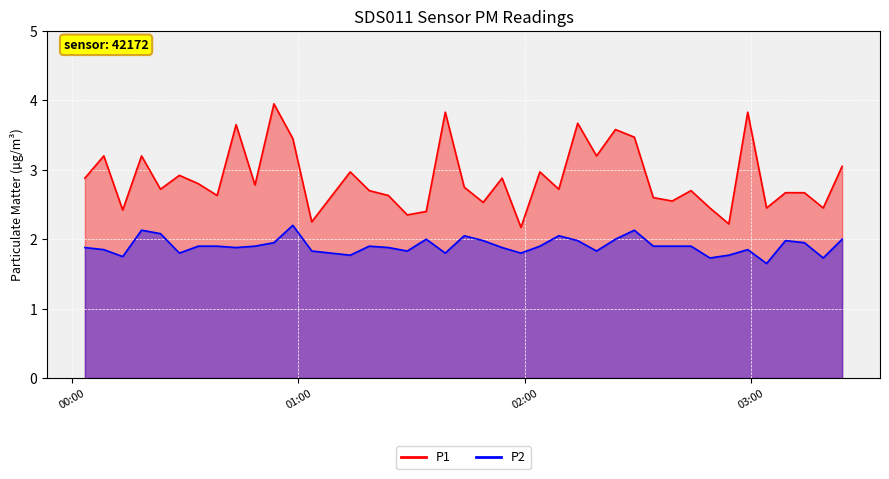

Reading left to right, extract all data points from this chart.

P1: 2023-05-14T00:03:20=2.9	2023-05-14T00:08:21=3.2	2023-05-14T00:13:22=2.4	2023-05-14T00:18:22=3.2	2023-05-14T00:23:23=2.7	2023-05-14T00:28:24=2.9	2023-05-14T00:33:25=2.8	2023-05-14T00:38:25=2.6	2023-05-14T00:43:27=3.6	2023-05-14T00:48:28=2.8	2023-05-14T00:53:29=4.0	2023-05-14T00:58:30=3.5	2023-05-14T01:03:31=2.2	2023-05-14T01:13:44=3.0	2023-05-14T01:18:47=2.7	2023-05-14T01:23:51=2.6	2023-05-14T01:28:52=2.4	2023-05-14T01:33:54=2.4	2023-05-14T01:38:57=3.8	2023-05-14T01:43:59=2.8	2023-05-14T01:49:00=2.5	2023-05-14T01:54:01=2.9	2023-05-14T01:59:02=2.2	2023-05-14T02:04:03=3.0	2023-05-14T02:09:04=2.7	2023-05-14T02:14:05=3.7	2023-05-14T02:19:05=3.2	2023-05-14T02:24:06=3.6	2023-05-14T02:29:07=3.5	2023-05-14T02:34:08=2.6	2023-05-14T02:39:09=2.5	2023-05-14T02:44:09=2.7	2023-05-14T02:49:10=2.5	2023-05-14T02:54:11=2.2	2023-05-14T02:59:12=3.8	2023-05-14T03:04:12=2.5	2023-05-14T03:09:13=2.7	2023-05-14T03:14:14=2.7	2023-05-14T03:19:14=2.5	2023-05-14T03:24:15=3.0
P2: 2023-05-14T00:03:20=1.9	2023-05-14T00:08:21=1.9	2023-05-14T00:13:22=1.8	2023-05-14T00:18:22=2.1	2023-05-14T00:23:23=2.1	2023-05-14T00:28:24=1.8	2023-05-14T00:33:25=1.9	2023-05-14T00:38:25=1.9	2023-05-14T00:43:27=1.9	2023-05-14T00:48:28=1.9	2023-05-14T00:53:29=1.9	2023-05-14T00:58:30=2.2	2023-05-14T01:03:31=1.8	2023-05-14T01:13:44=1.8	2023-05-14T01:18:47=1.9	2023-05-14T01:23:51=1.9	2023-05-14T01:28:52=1.8	2023-05-14T01:33:54=2.0	2023-05-14T01:38:57=1.8	2023-05-14T01:43:59=2.0	2023-05-14T01:49:00=2.0	2023-05-14T01:54:01=1.9	2023-05-14T01:59:02=1.8	2023-05-14T02:04:03=1.9	2023-05-14T02:09:04=2.0	2023-05-14T02:14:05=2.0	2023-05-14T02:19:05=1.8	2023-05-14T02:24:06=2.0	2023-05-14T02:29:07=2.1	2023-05-14T02:34:08=1.9	2023-05-14T02:39:09=1.9	2023-05-14T02:44:09=1.9	2023-05-14T02:49:10=1.7	2023-05-14T02:54:11=1.8	2023-05-14T02:59:12=1.9	2023-05-14T03:04:12=1.6	2023-05-14T03:09:13=2.0	2023-05-14T03:14:14=1.9	2023-05-14T03:19:14=1.7	2023-05-14T03:24:15=2.0